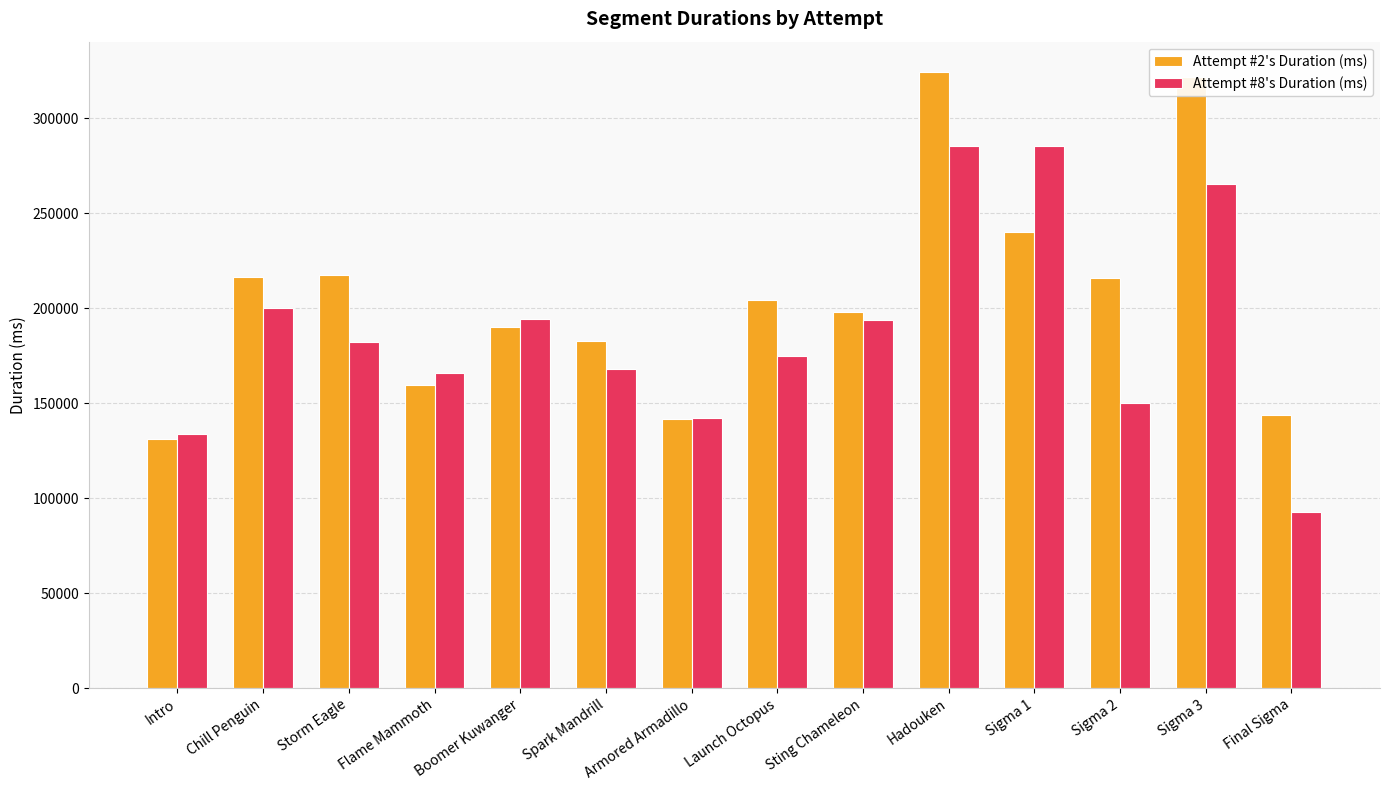

What is the sum of all Attempt #2's Duration (ms) values?

2887310